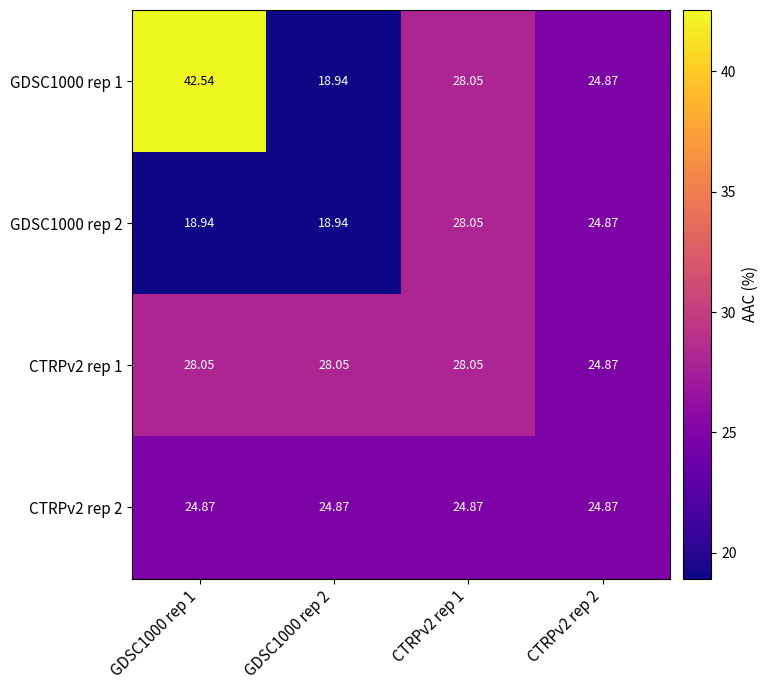

Is the value of CTRPv2 rep 1 at GDSC1000 rep 1 greater than the value of GDSC1000 rep 2 at GDSC1000 rep 1?

Yes